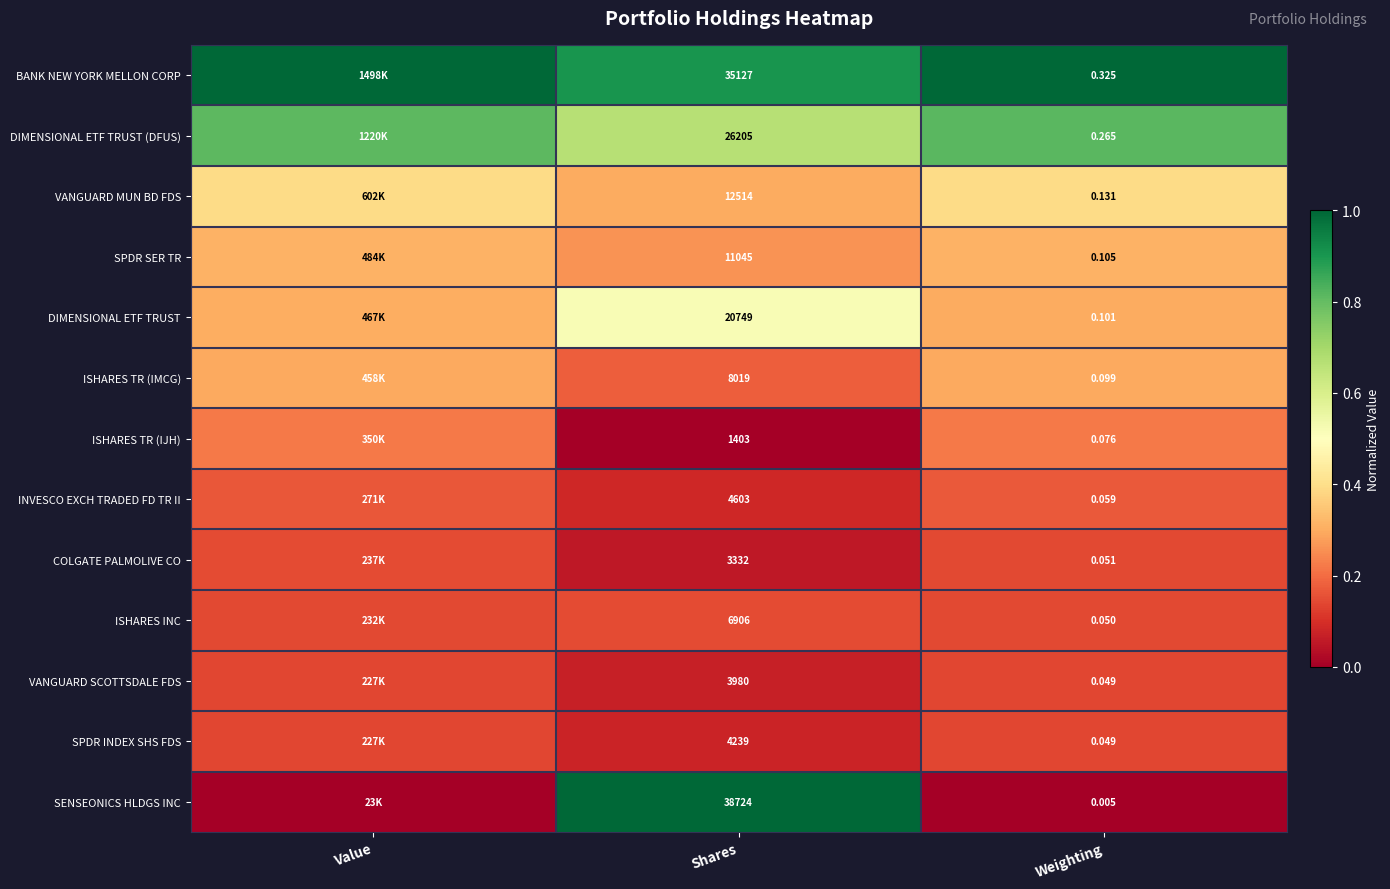

Which series has the largest total across all categories?

BANK NEW YORK MELLON CORP